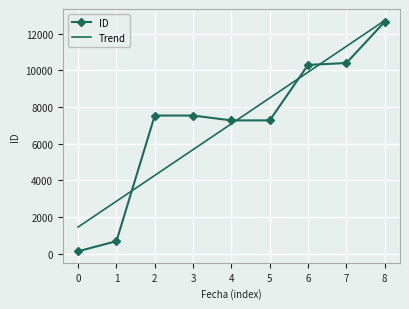

True or false: Trend and ID cross at least once.

True